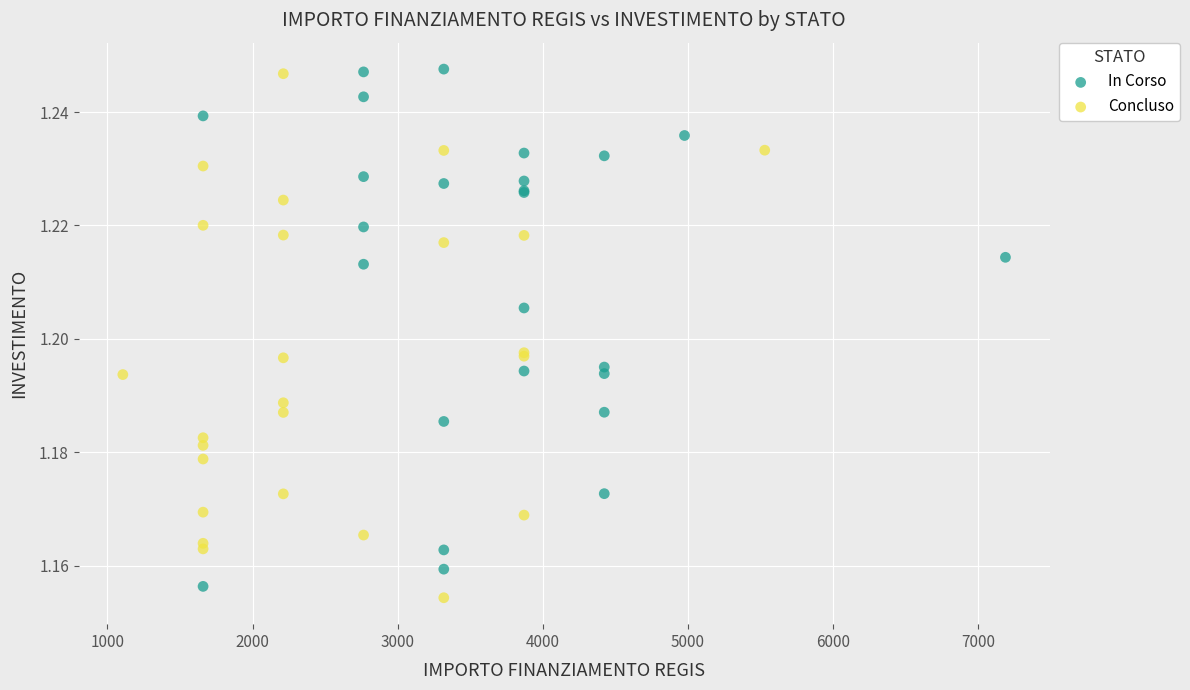

What are all the series names shown in the legend?

In Corso, Concluso